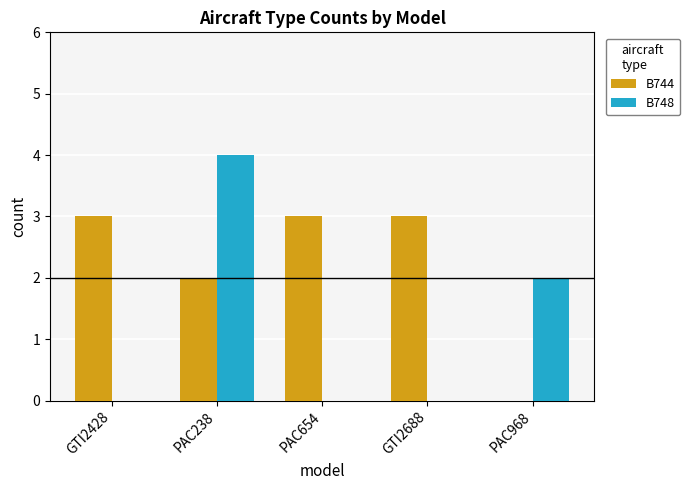

Is it true that B744 equals 3 at PAC238?

False